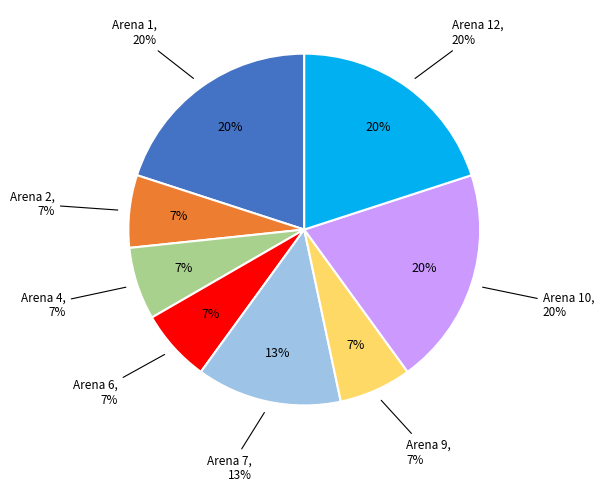

Between Arena 12 and Arena 2, which is larger?

Arena 12